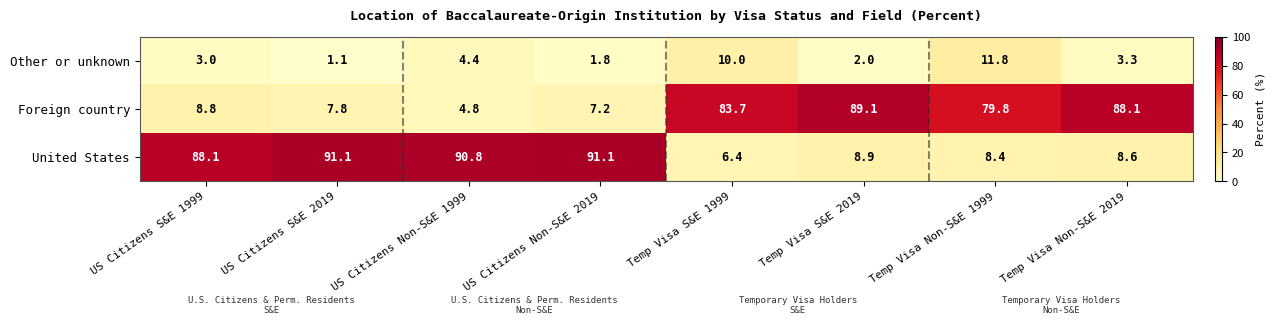

What value does the Other or unknown series have at Temp Visa S&E 2019?

2.0